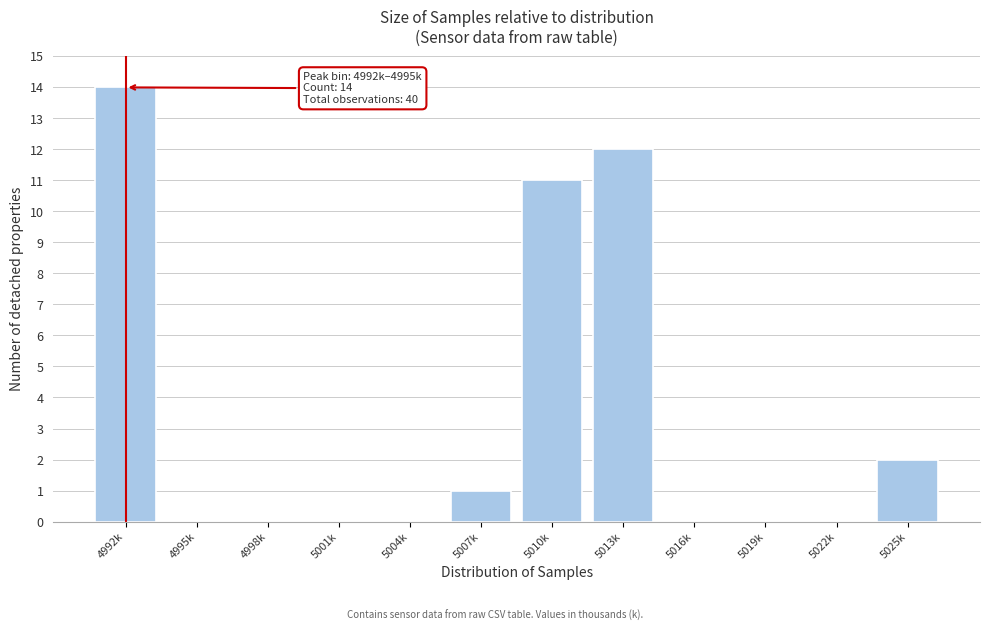

Reading left to right, list all the values displayed in this chart.

4992k=14	4995k=0	4998k=0	5001k=0	5004k=0	5007k=1	5010k=11	5013k=12	5016k=0	5019k=0	5022k=0	5025k=2